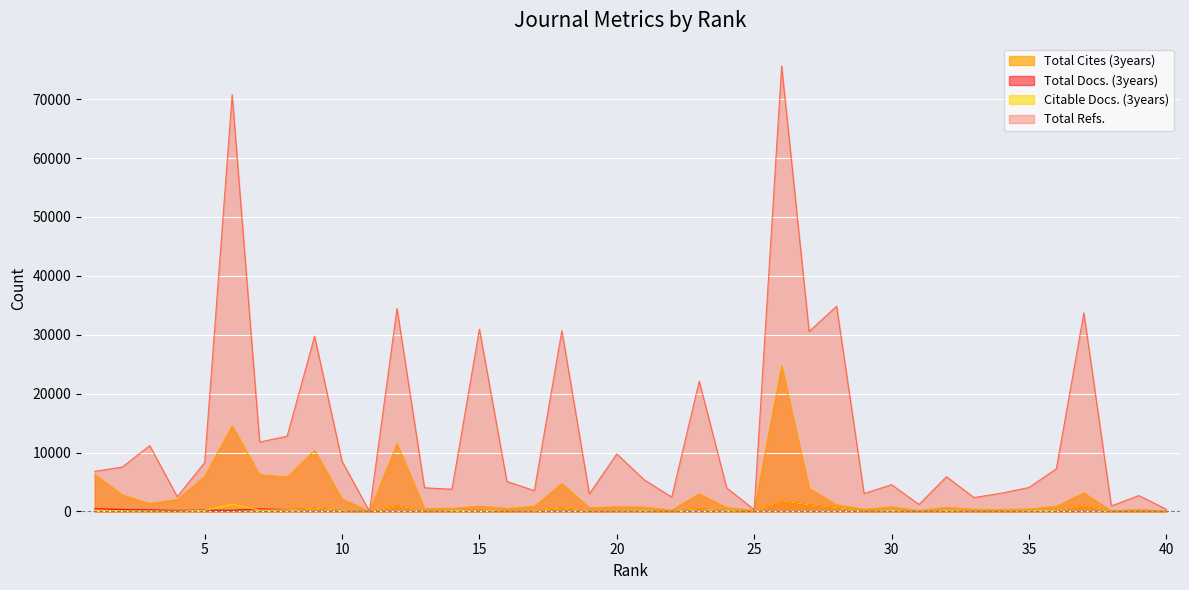

What is the sum of the Total Refs. values at 30 and 15?

35483